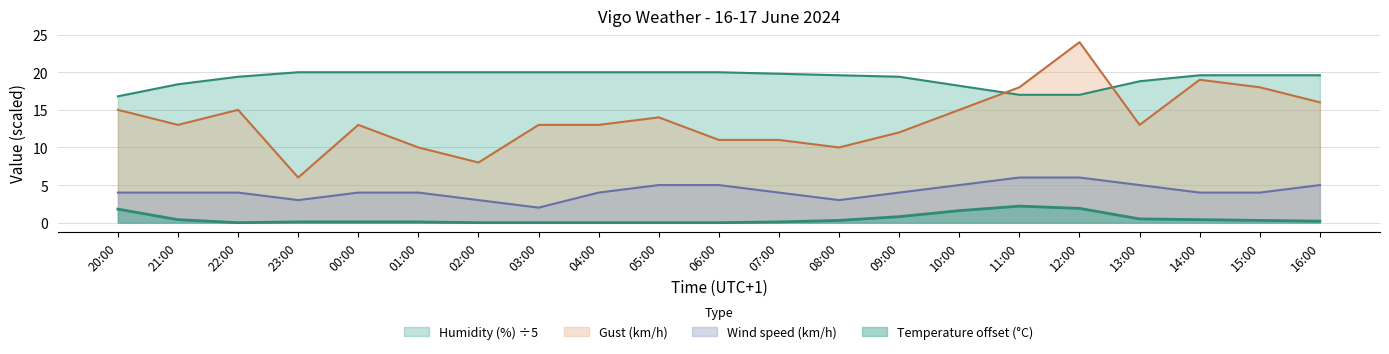

Rank the categories by Gust (km/h) value from highest to lowest.

12:00, 14:00, 11:00, 15:00, 16:00, 20:00, 22:00, 10:00, 05:00, 21:00, 00:00, 03:00, 04:00, 13:00, 09:00, 06:00, 07:00, 01:00, 08:00, 02:00, 23:00